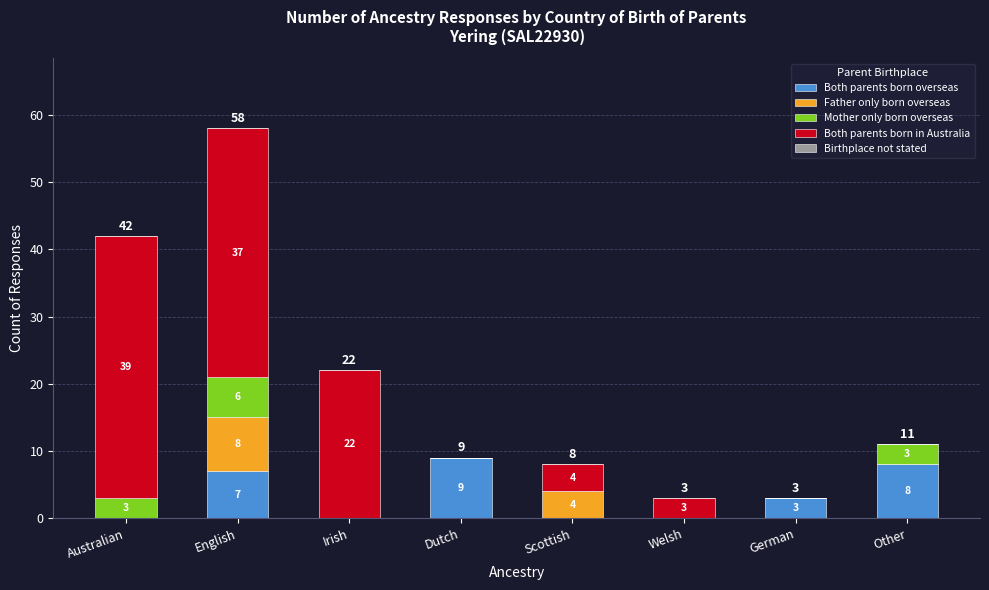

Reading left to right, transcribe the values for Both parents born overseas.

Australian=0	English=7	Irish=0	Dutch=9	Scottish=0	Welsh=0	German=3	Other=8